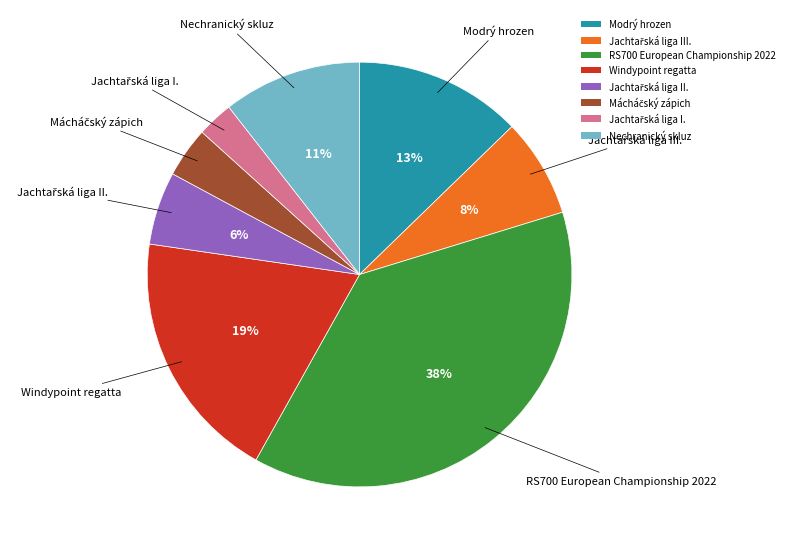

Combined, do RS700 European Championship 2022 and Nechranický skluz account for over 50%?

No